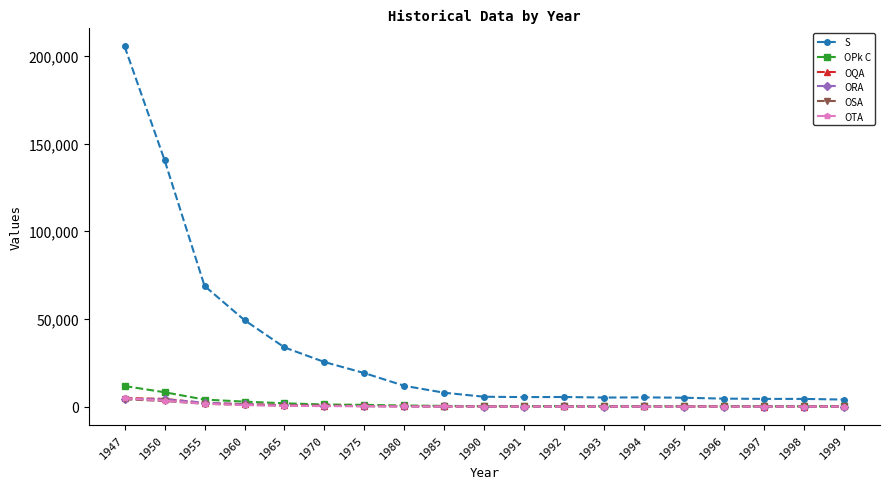

Is the value of ORA at 1995 greater than the value of OTA at 1947?

No